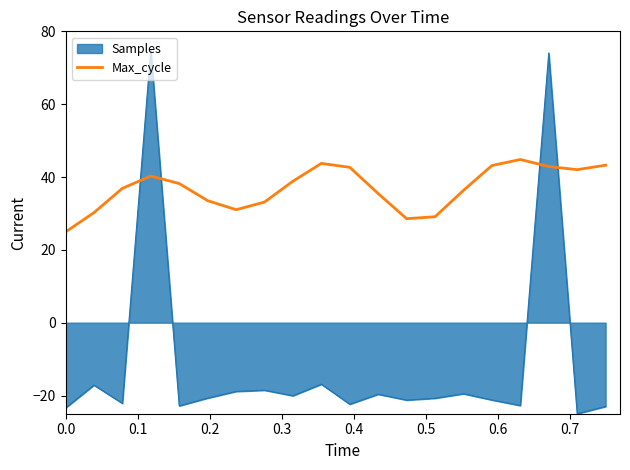

Which series has the largest range (max minus min)?

Samples